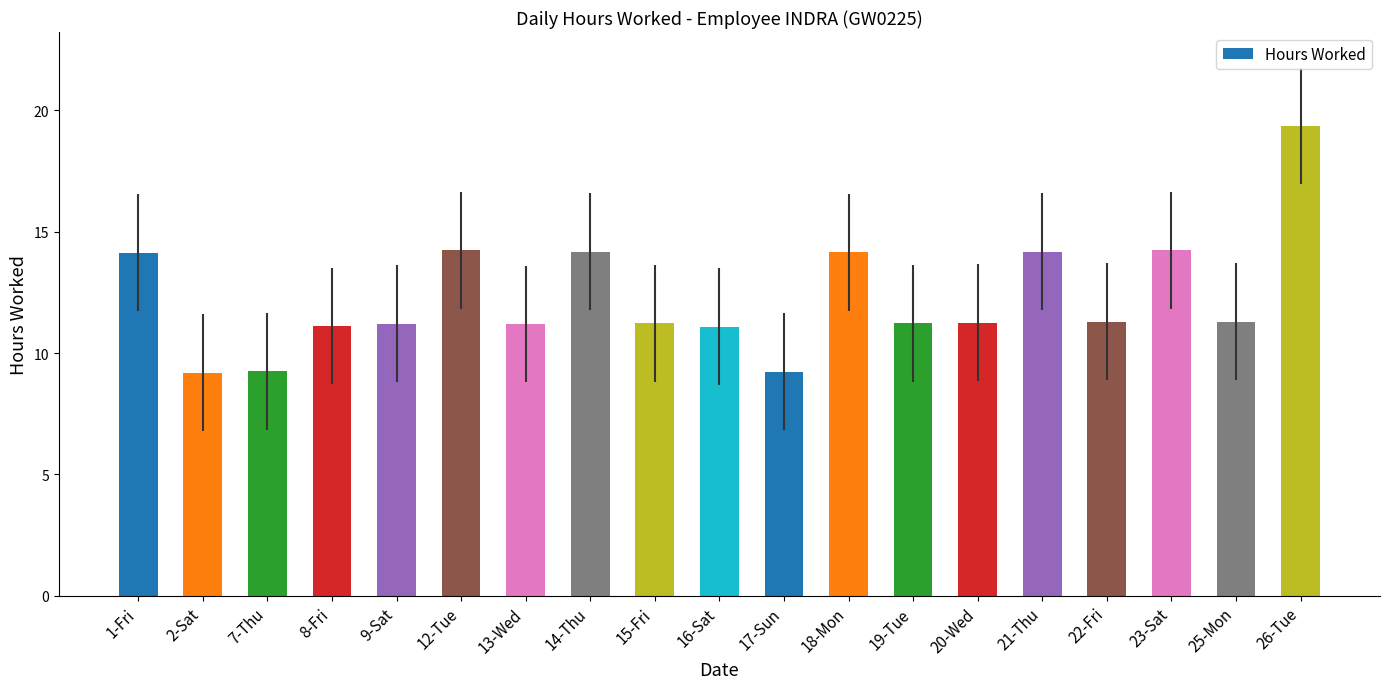

What is the average value?

12.3